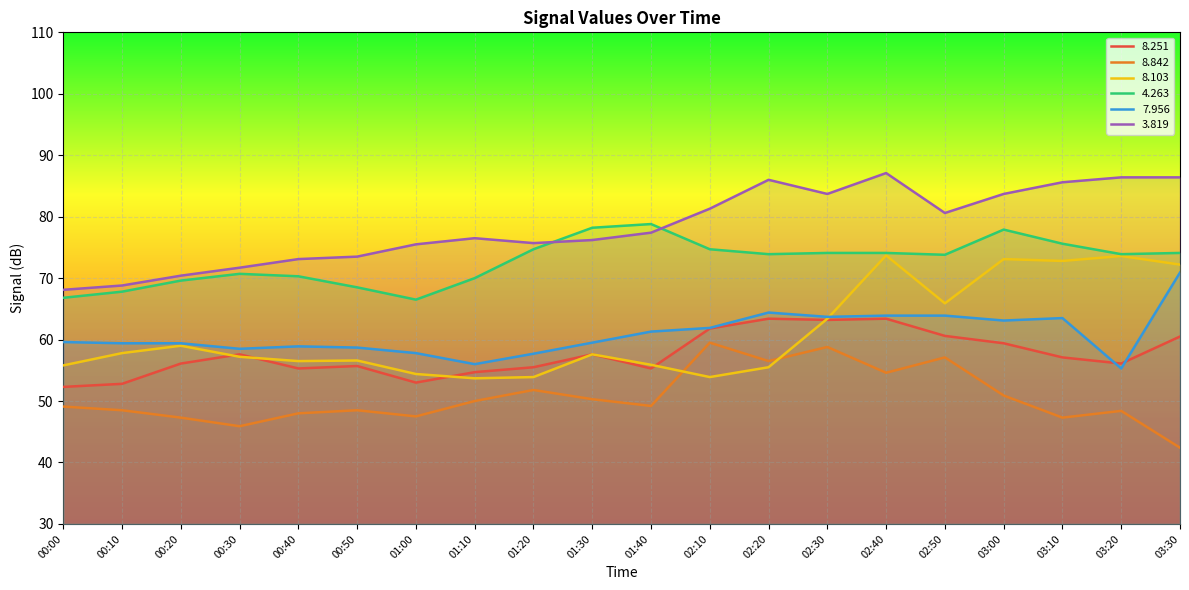

Reading right to left, list all the values displayed in this chart.

  8.251: 60.5	56.1	57.1	59.4	60.6	63.4	63.2	63.4	61.8	55.3	57.6	55.5	54.7	53.0	55.7	55.3	57.6	56.1	52.8	52.3
  8.842: 42.4	48.4	47.3	50.9	57.1	54.6	58.8	56.5	59.5	49.2	50.3	51.8	50.0	47.5	48.5	48.0	45.9	47.3	48.5	49.1
  8.103: 72.2	73.6	72.8	73.1	65.9	73.7	63.4	55.5	53.9	55.9	57.6	53.9	53.7	54.4	56.6	56.5	57.2	59.0	57.8	55.8
  4.263: 74.1	73.9	75.6	77.9	73.8	74.1	74.1	73.9	74.7	78.8	78.2	74.7	70.0	66.5	68.5	70.3	70.7	69.6	67.8	66.8
  7.956: 70.9	55.3	63.5	63.1	63.9	63.9	63.7	64.4	61.9	61.3	59.5	57.7	56.0	57.8	58.7	58.9	58.5	59.4	59.4	59.6
  3.819: 86.4	86.4	85.6	83.7	80.6	87.1	83.7	86.0	81.3	77.4	76.2	75.7	76.5	75.5	73.5	73.1	71.7	70.4	68.8	68.1